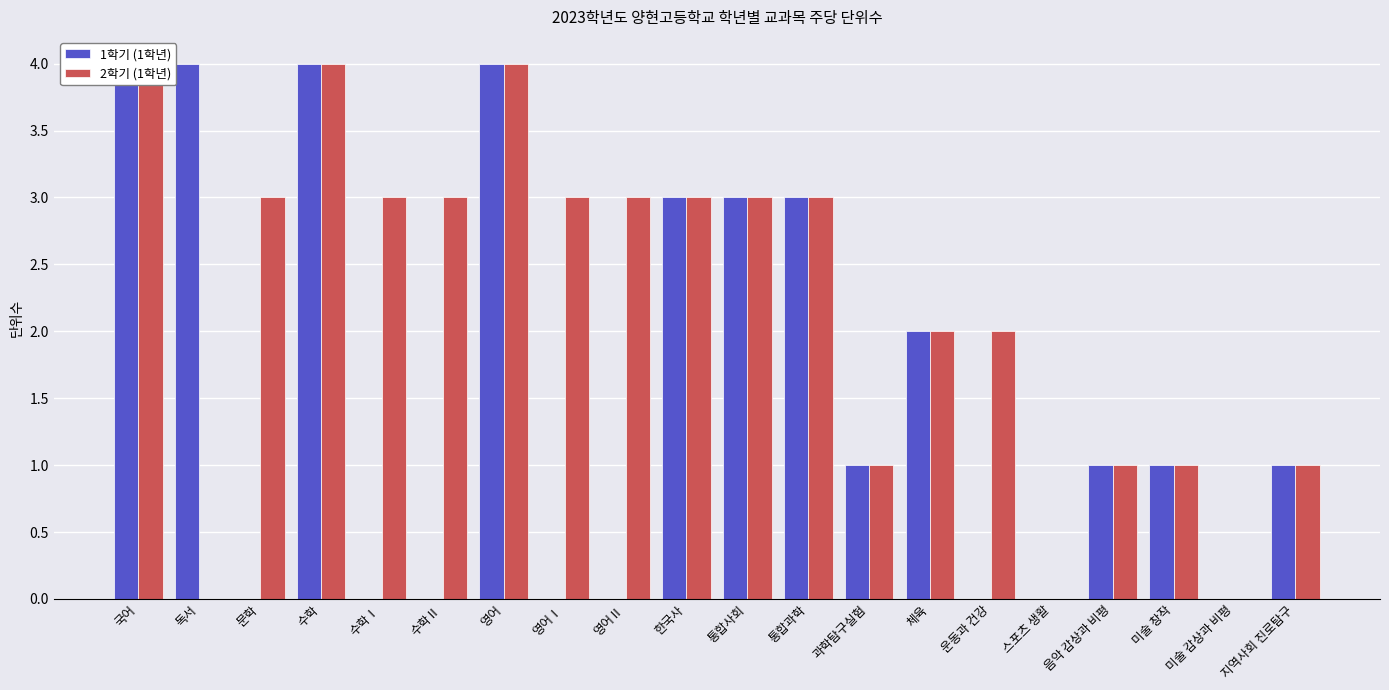

What are all the series names shown in the legend?

1학기 (1학년), 2학기 (1학년)